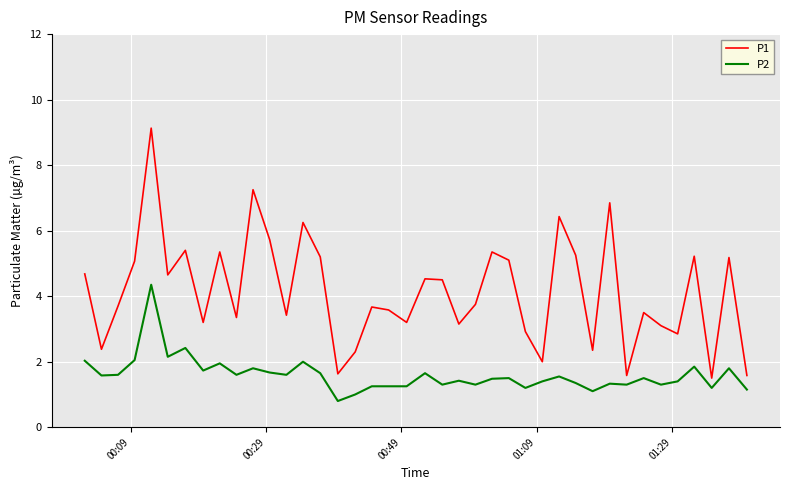

True or false: P1 has more than 1 interior local peaks.

True